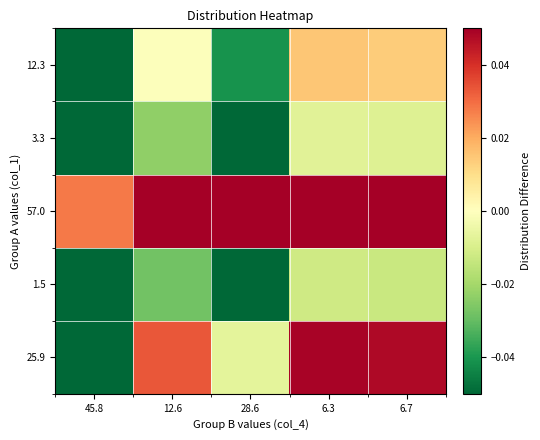

At which category is the sum across all series the highest?

6.3